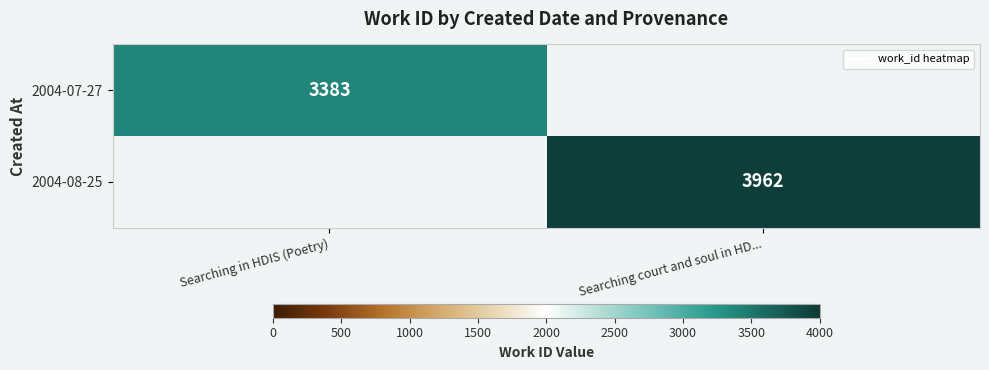

At Searching court and soul in HD..., list the series in order from smallest to largest.

2004-07-27, 2004-08-25